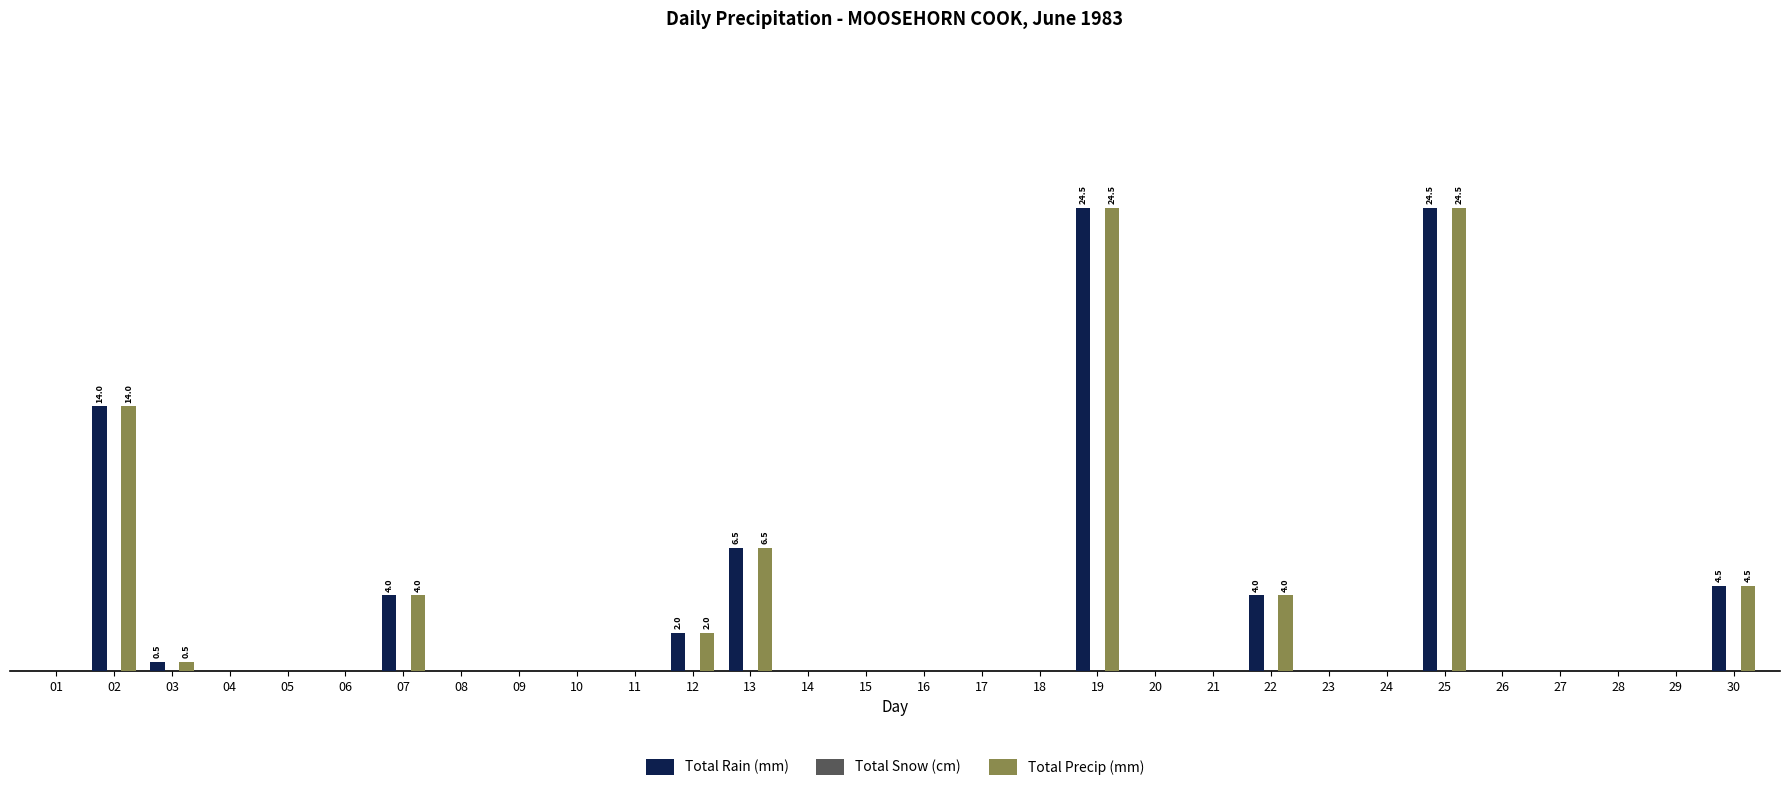

Does the chart contain stacked bars?

No